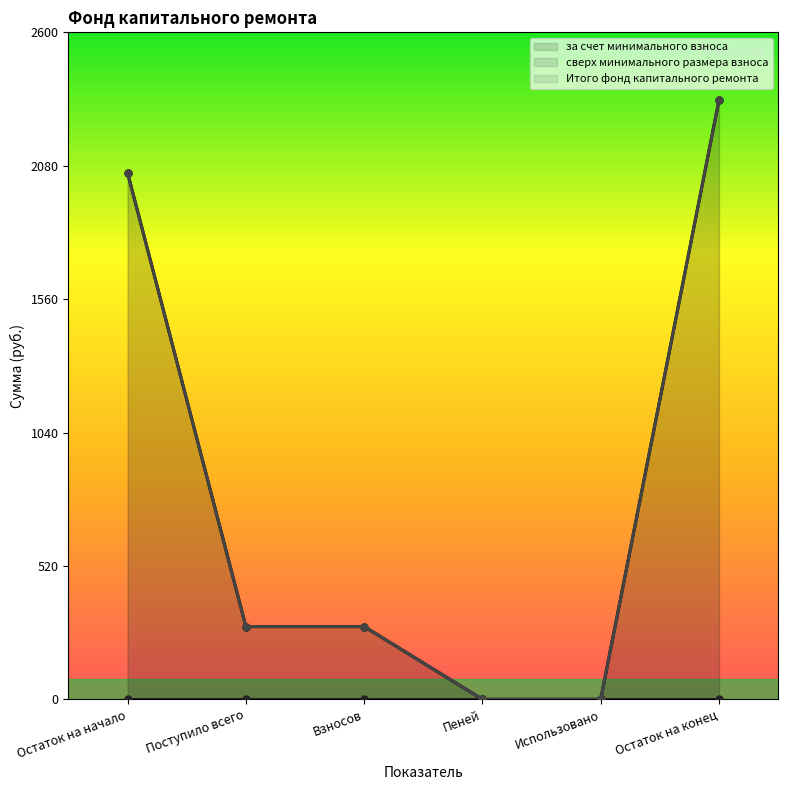

Rank the categories by за счет минимального взноса value from lowest to highest.

Пеней, Использовано, Поступило всего, Взносов, Остаток на начало, Остаток на конец